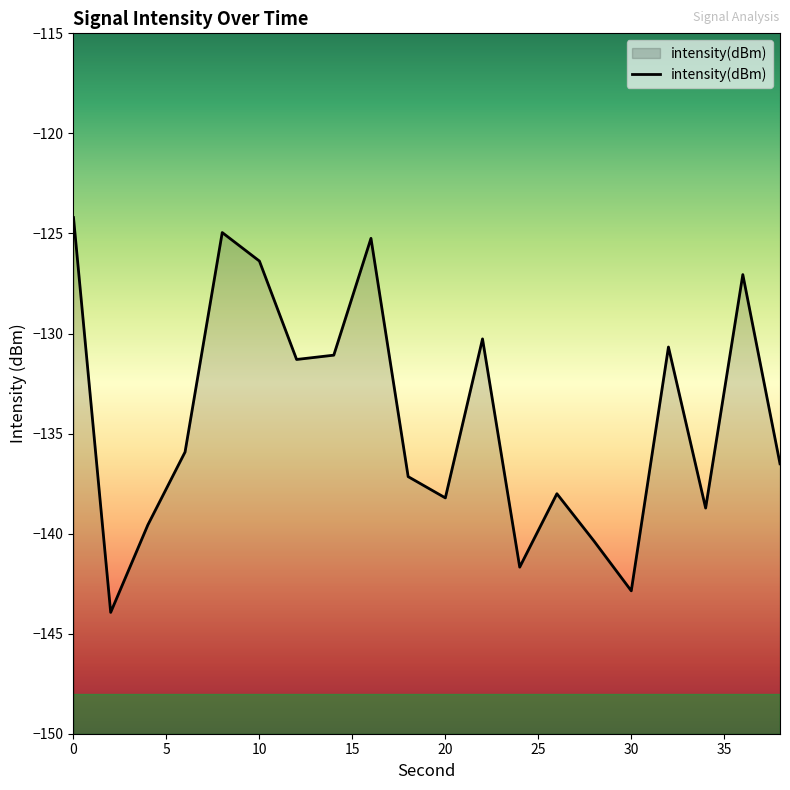

Reading right to left, list all the values displayed in this chart.

-136.5	-127.1	-138.7	-130.7	-142.9	-140.4	-138.0	-141.7	-130.3	-138.2	-137.2	-125.2	-131.1	-131.3	-126.4	-125.0	-135.9	-139.6	-143.9	-124.2